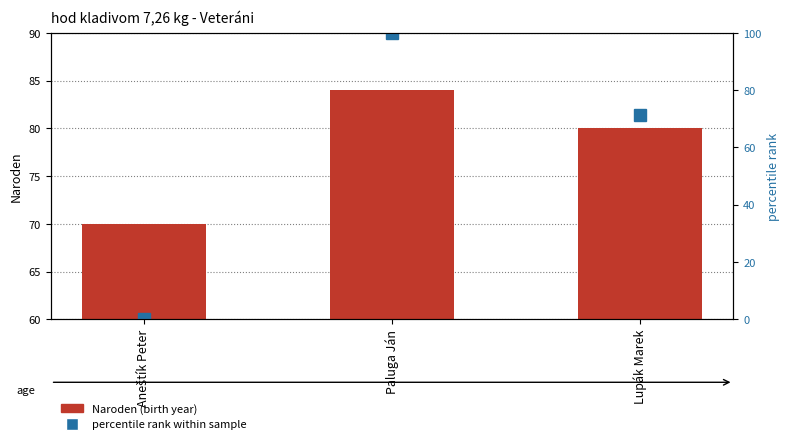

What is the maximum value for percentile rank within sample?

100.0